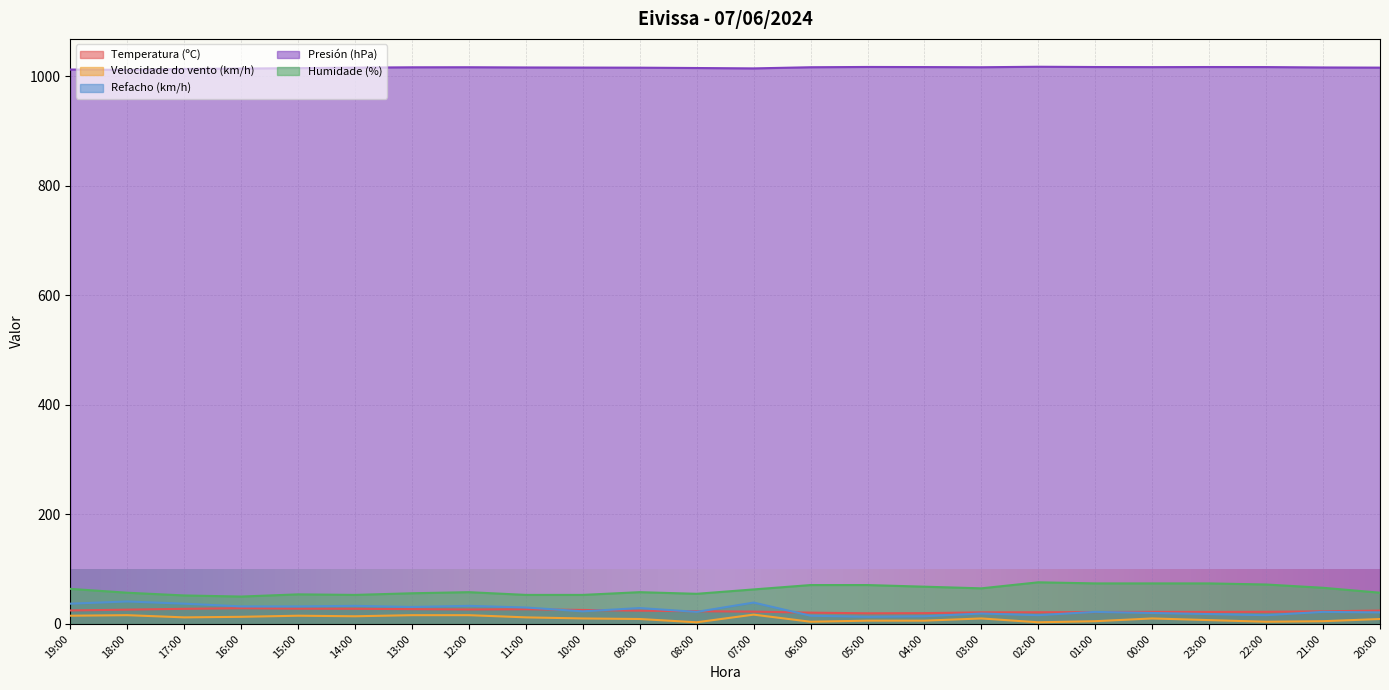

Reading right to left, list all the values displayed in this chart.

Temperatura (ºC): 24.4	23.0	22.1	21.9	22.0	21.7	21.3	21.2	19.7	19.4	20.6	22.5	23.2	24.2	25.5	26.8	26.4	27.0	27.7	27.9	28.7	27.6	26.1	24.6
Velocidade do vento (km/h): 9.0	5.0	4.0	7.0	10.0	5.0	3.0	10.0	6.0	6.0	4.0	17.0	3.0	9.0	10.0	12.0	16.0	16.0	14.0	15.0	13.0	12.0	16.0	15.0
Refacho (km/h): 21.0	22.0	16.0	18.0	20.0	22.0	16.0	19.0	14.0	13.0	15.0	39.0	22.0	29.0	23.0	30.0	33.0	31.0	33.0	32.0	32.0	37.0	41.0	37.0
Presión (hPa): 1015.5	1015.8	1016.5	1016.6	1016.4	1016.6	1017.1	1016.2	1016.5	1016.7	1016.2	1014.1	1014.8	1015.4	1015.6	1015.8	1016.2	1016.1	1015.5	1014.6	1013.8	1013.1	1011.4	1012.0
Humidade (%): 57.0	66.0	72.0	74.0	74.0	74.0	76.0	65.0	68.0	71.0	71.0	63.0	55.0	58.0	53.0	53.0	58.0	56.0	53.0	54.0	50.0	52.0	57.0	64.0